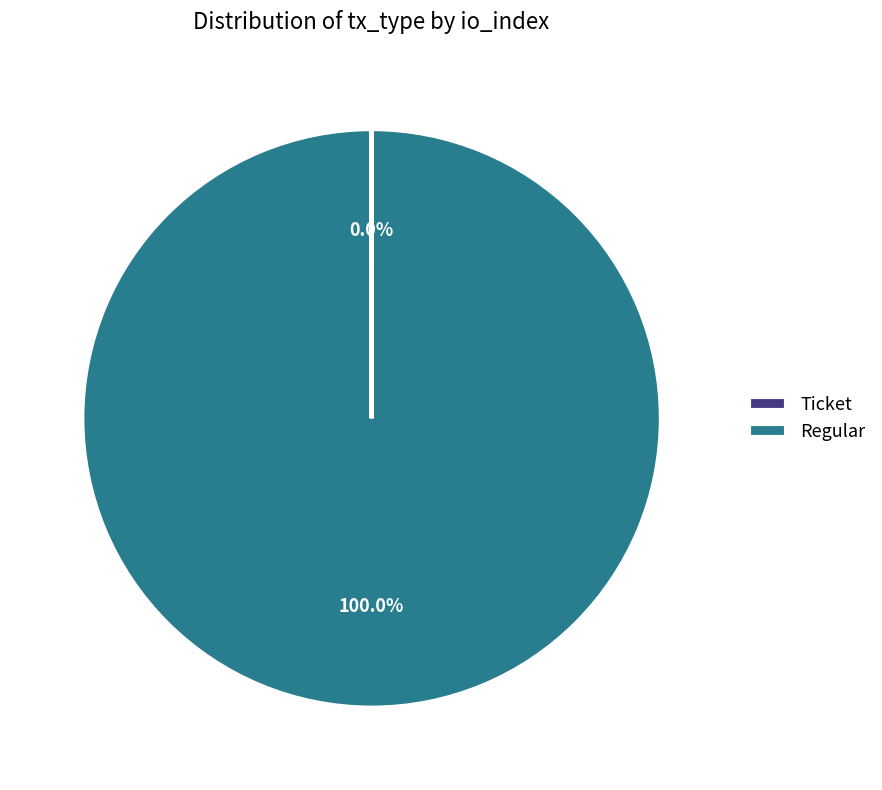

Which category accounts for the majority?

Regular